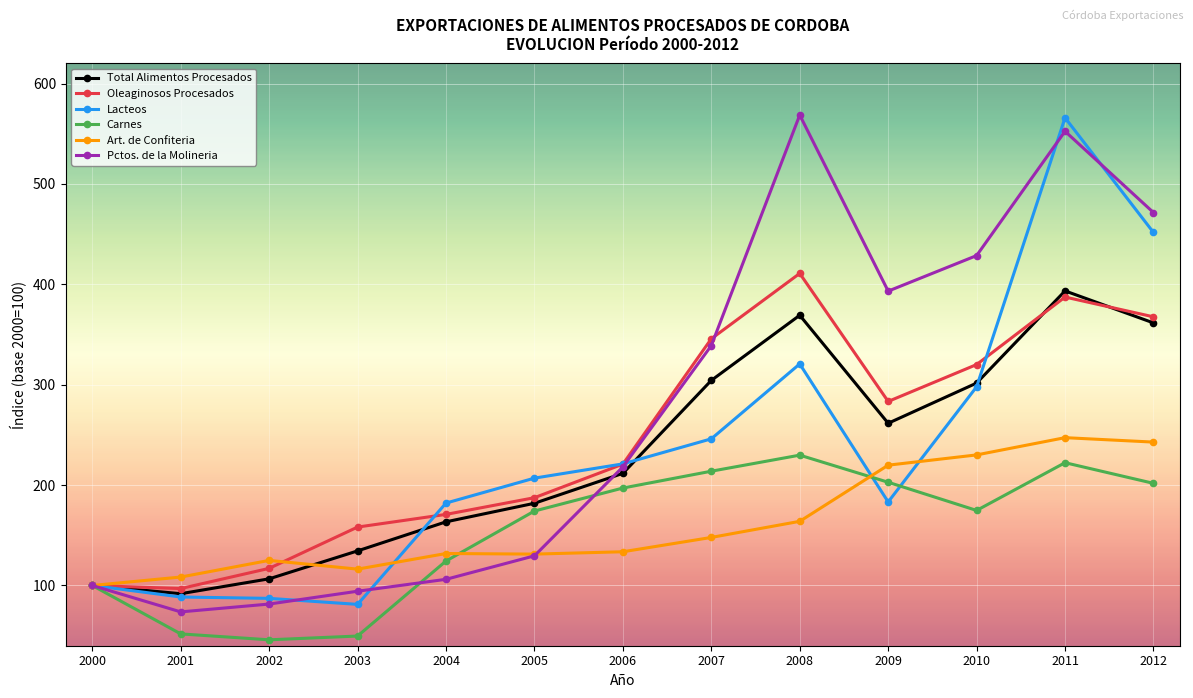

What is the value of the Lacteos point at the 12th from the left?

565.9